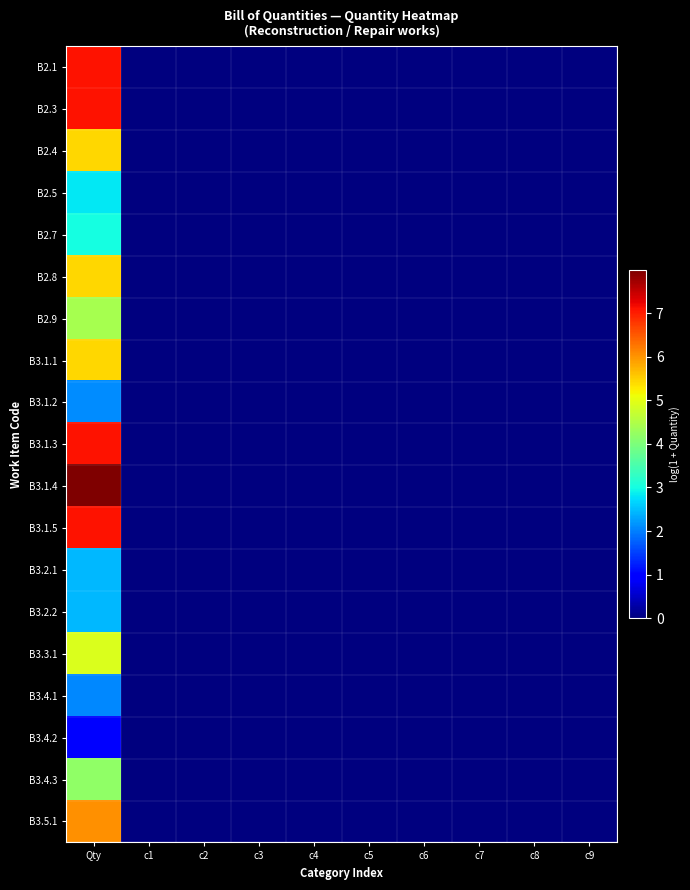

Reading right to left, list all the values displayed in this chart.

B2.1: c9=0.0	c8=0.0	c7=0.0	c6=0.0	c5=0.0	c4=0.0	c3=0.0	c2=0.0	c1=0.0	Qty=7.1
B2.3: c9=0.0	c8=0.0	c7=0.0	c6=0.0	c5=0.0	c4=0.0	c3=0.0	c2=0.0	c1=0.0	Qty=7.1
B2.4: c9=0.0	c8=0.0	c7=0.0	c6=0.0	c5=0.0	c4=0.0	c3=0.0	c2=0.0	c1=0.0	Qty=5.4
B2.5: c9=0.0	c8=0.0	c7=0.0	c6=0.0	c5=0.0	c4=0.0	c3=0.0	c2=0.0	c1=0.0	Qty=2.8
B2.7: c9=0.0	c8=0.0	c7=0.0	c6=0.0	c5=0.0	c4=0.0	c3=0.0	c2=0.0	c1=0.0	Qty=3.0
B2.8: c9=0.0	c8=0.0	c7=0.0	c6=0.0	c5=0.0	c4=0.0	c3=0.0	c2=0.0	c1=0.0	Qty=5.4
B2.9: c9=0.0	c8=0.0	c7=0.0	c6=0.0	c5=0.0	c4=0.0	c3=0.0	c2=0.0	c1=0.0	Qty=4.4
B3.1.1: c9=0.0	c8=0.0	c7=0.0	c6=0.0	c5=0.0	c4=0.0	c3=0.0	c2=0.0	c1=0.0	Qty=5.4
B3.1.2: c9=0.0	c8=0.0	c7=0.0	c6=0.0	c5=0.0	c4=0.0	c3=0.0	c2=0.0	c1=0.0	Qty=2.1
B3.1.3: c9=0.0	c8=0.0	c7=0.0	c6=0.0	c5=0.0	c4=0.0	c3=0.0	c2=0.0	c1=0.0	Qty=7.1
B3.1.4: c9=0.0	c8=0.0	c7=0.0	c6=0.0	c5=0.0	c4=0.0	c3=0.0	c2=0.0	c1=0.0	Qty=8.0
B3.1.5: c9=0.0	c8=0.0	c7=0.0	c6=0.0	c5=0.0	c4=0.0	c3=0.0	c2=0.0	c1=0.0	Qty=7.1
B3.2.1: c9=0.0	c8=0.0	c7=0.0	c6=0.0	c5=0.0	c4=0.0	c3=0.0	c2=0.0	c1=0.0	Qty=2.5
B3.2.2: c9=0.0	c8=0.0	c7=0.0	c6=0.0	c5=0.0	c4=0.0	c3=0.0	c2=0.0	c1=0.0	Qty=2.5
B3.3.1: c9=0.0	c8=0.0	c7=0.0	c6=0.0	c5=0.0	c4=0.0	c3=0.0	c2=0.0	c1=0.0	Qty=4.9
B3.4.1: c9=0.0	c8=0.0	c7=0.0	c6=0.0	c5=0.0	c4=0.0	c3=0.0	c2=0.0	c1=0.0	Qty=2.1
B3.4.2: c9=0.0	c8=0.0	c7=0.0	c6=0.0	c5=0.0	c4=0.0	c3=0.0	c2=0.0	c1=0.0	Qty=1.0
B3.4.3: c9=0.0	c8=0.0	c7=0.0	c6=0.0	c5=0.0	c4=0.0	c3=0.0	c2=0.0	c1=0.0	Qty=4.2
B3.5.1: c9=0.0	c8=0.0	c7=0.0	c6=0.0	c5=0.0	c4=0.0	c3=0.0	c2=0.0	c1=0.0	Qty=6.0